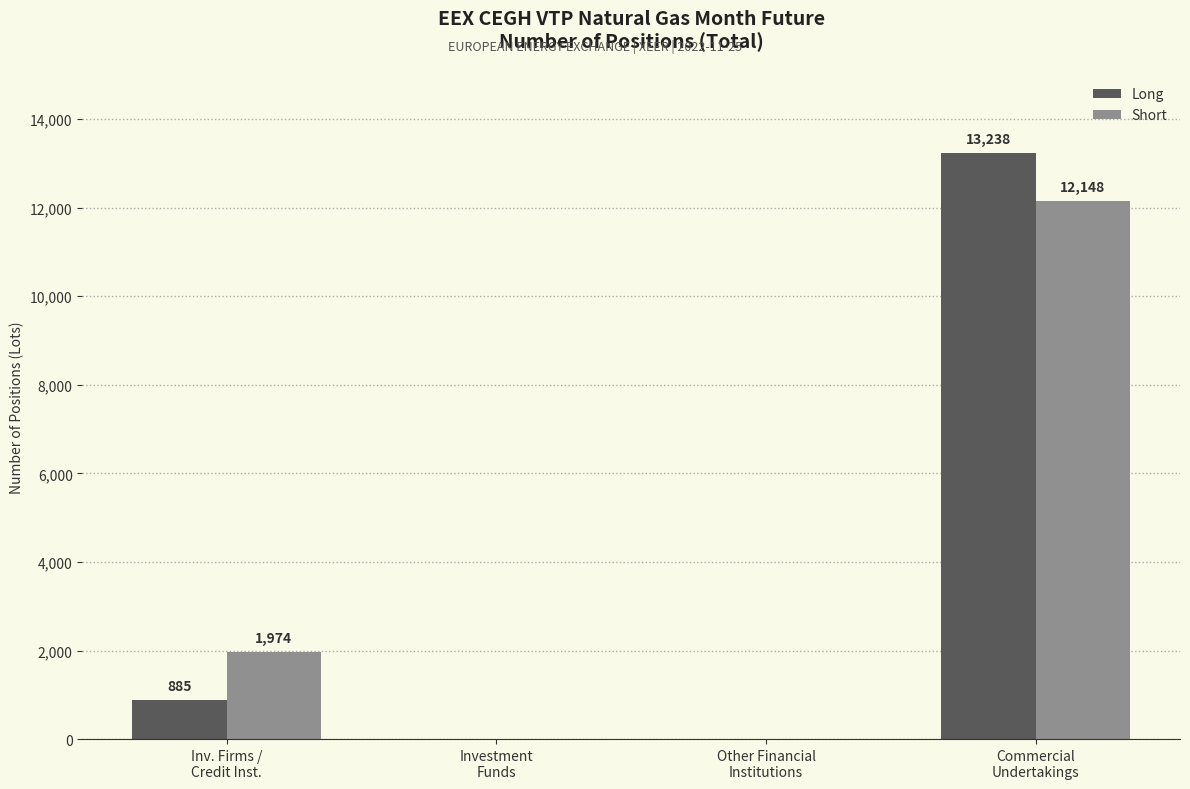

How many positive values does the Long series have?

2